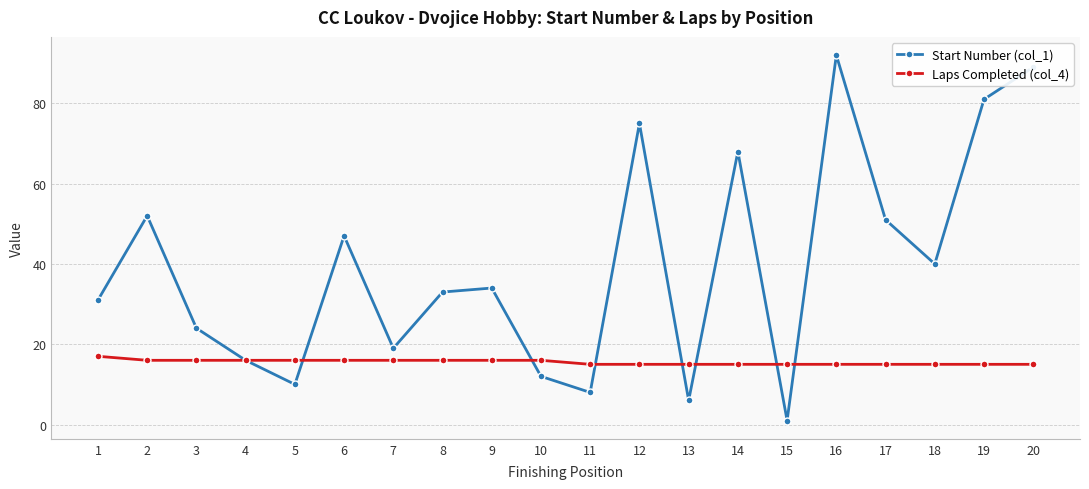

The Start Number (col_1) series shows 51 at 17. True or false?

True